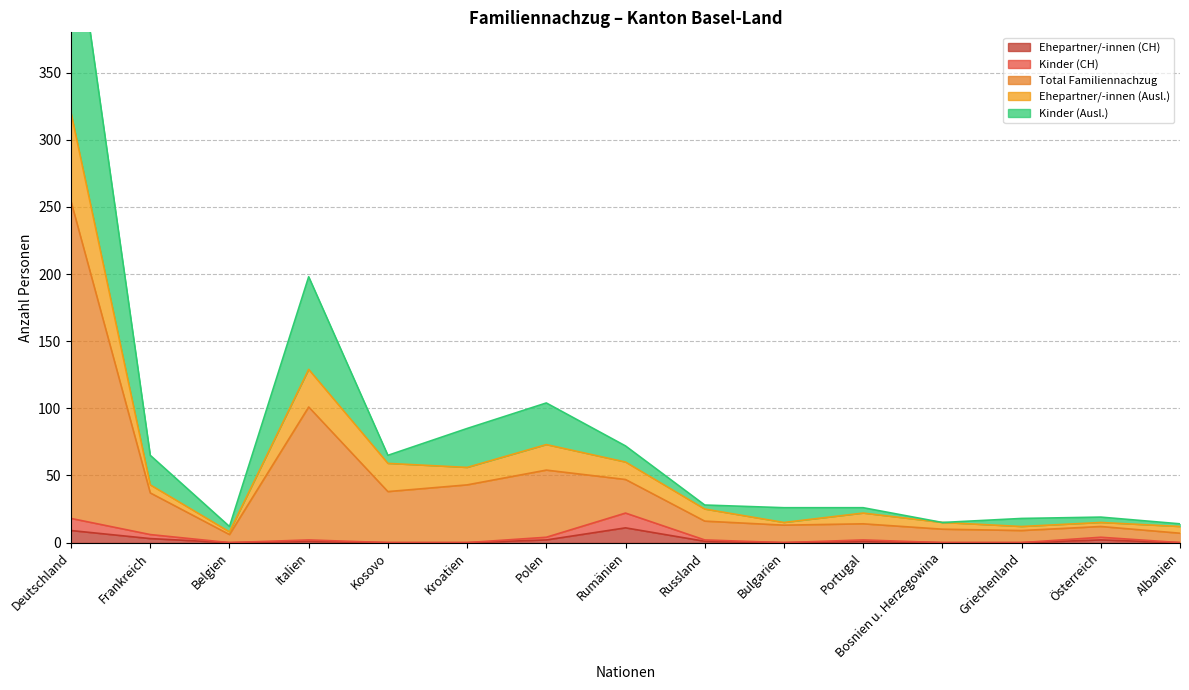

How many positive values does the Ehepartner/-innen (CH) series have?

8